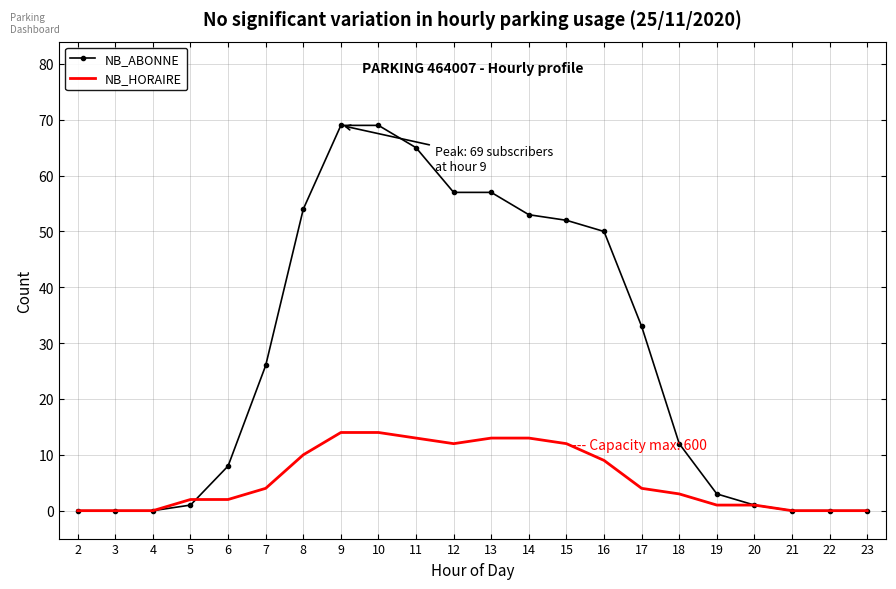

What is the greatest value displayed?

69